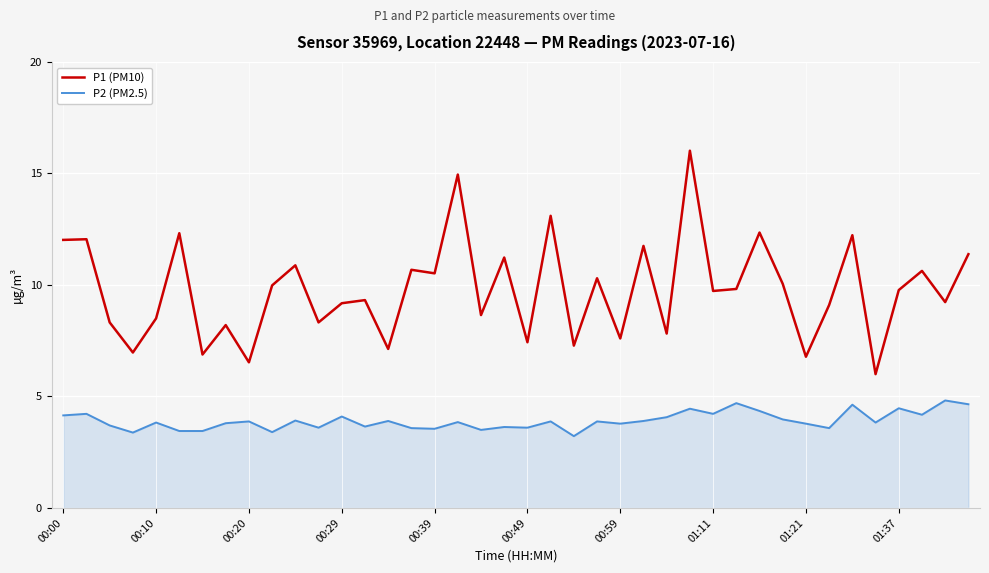

Which series has the widest spread of values?

P1 (PM10)